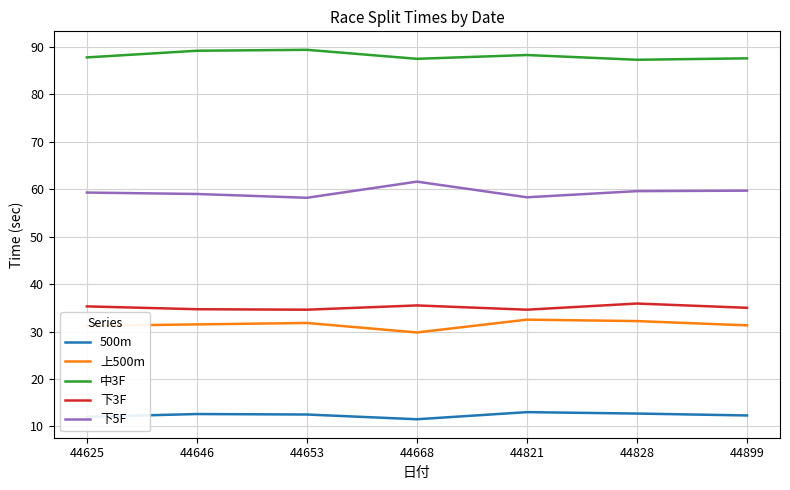

Does the chart display data point markers on the line(s)?

No